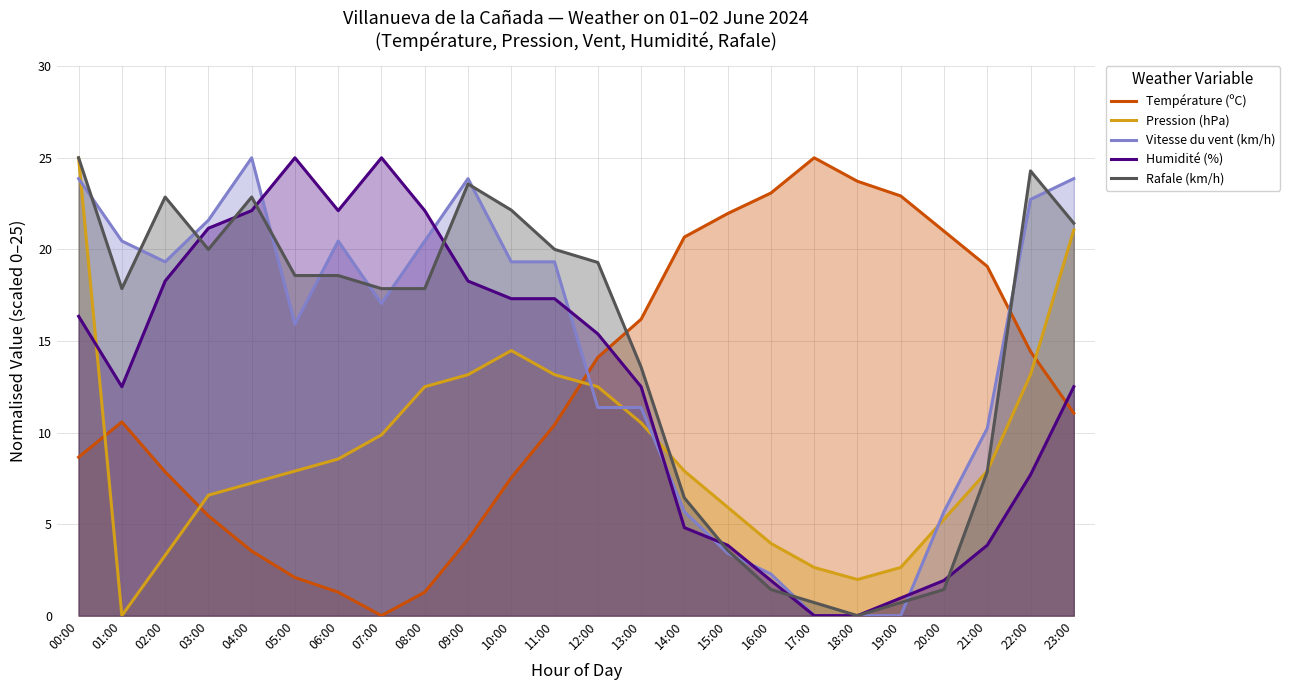

Reading right to left, what are all the values shown in this chart?

Température (ºC): 11.1	14.4	19.1	21.0	22.9	23.7	25.0	23.1	22.0	20.7	16.2	14.1	10.4	7.5	4.2	1.3	0.0	1.3	2.1	3.5	5.4	7.9	10.6	8.7
Pression (hPa): 21.1	13.2	7.9	5.3	2.6	2.0	2.6	3.9	5.9	7.9	10.5	12.5	13.2	14.5	13.2	12.5	9.9	8.6	7.9	7.2	6.6	3.3	0.0	25.0
Vitesse du vent (km/h): 23.9	22.7	10.2	5.7	0.0	0.0	0.0	2.3	3.4	5.7	11.4	11.4	19.3	19.3	23.9	20.5	17.0	20.5	15.9	25.0	21.6	19.3	20.5	23.9
Humidité (%): 12.5	7.7	3.8	1.9	1.0	0.0	0.0	1.9	3.8	4.8	12.5	15.4	17.3	17.3	18.3	22.1	25.0	22.1	25.0	22.1	21.2	18.3	12.5	16.3
Rafale (km/h): 21.4	24.3	7.9	1.4	0.7	0.0	0.7	1.4	3.6	6.4	13.6	19.3	20.0	22.1	23.6	17.9	17.9	18.6	18.6	22.9	20.0	22.9	17.9	25.0